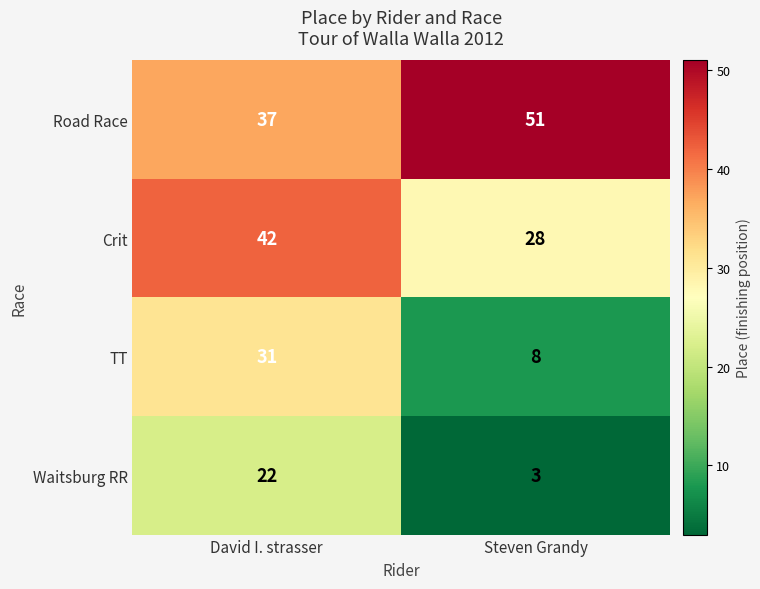

Read the Crit value at Steven Grandy.

28